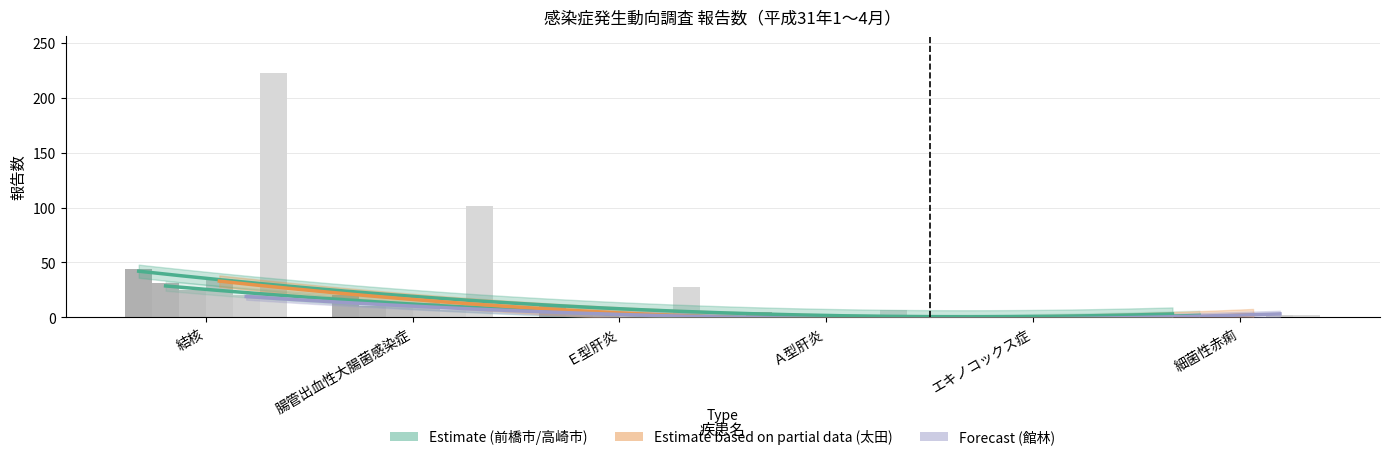

What is the total value across all series at Ａ型肝炎?

14